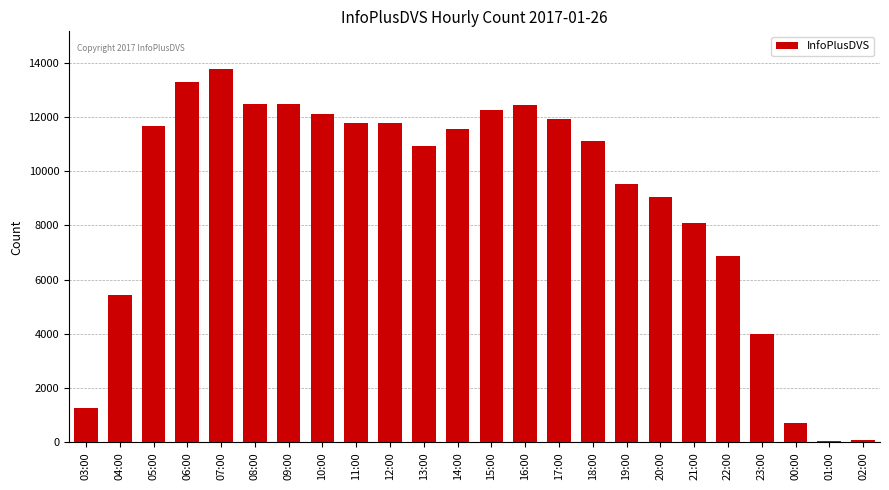

Which has a higher value, 05:00 or 20:00?

05:00